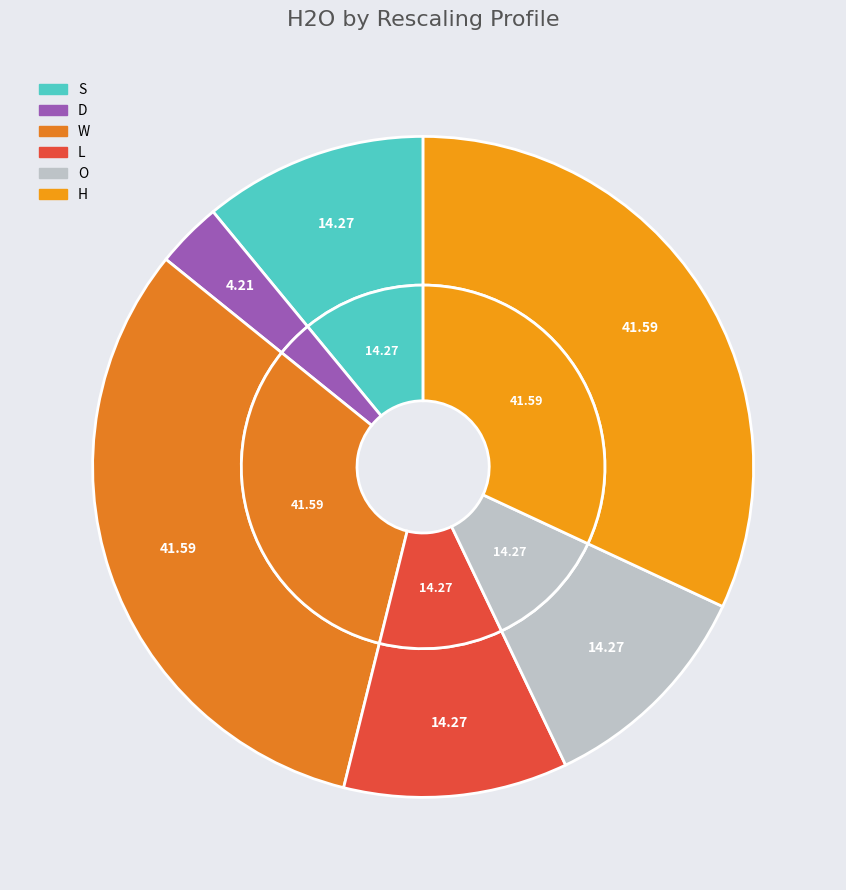

What is the largest slice in the pie chart?

W